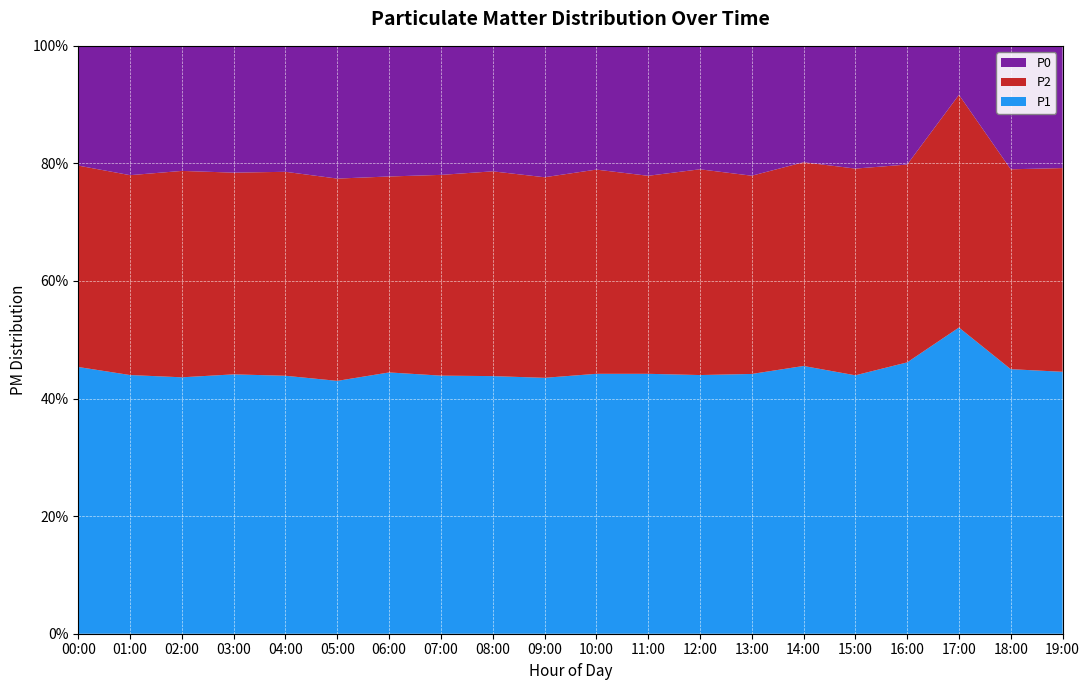

What is the minimum value for P1?

43.0